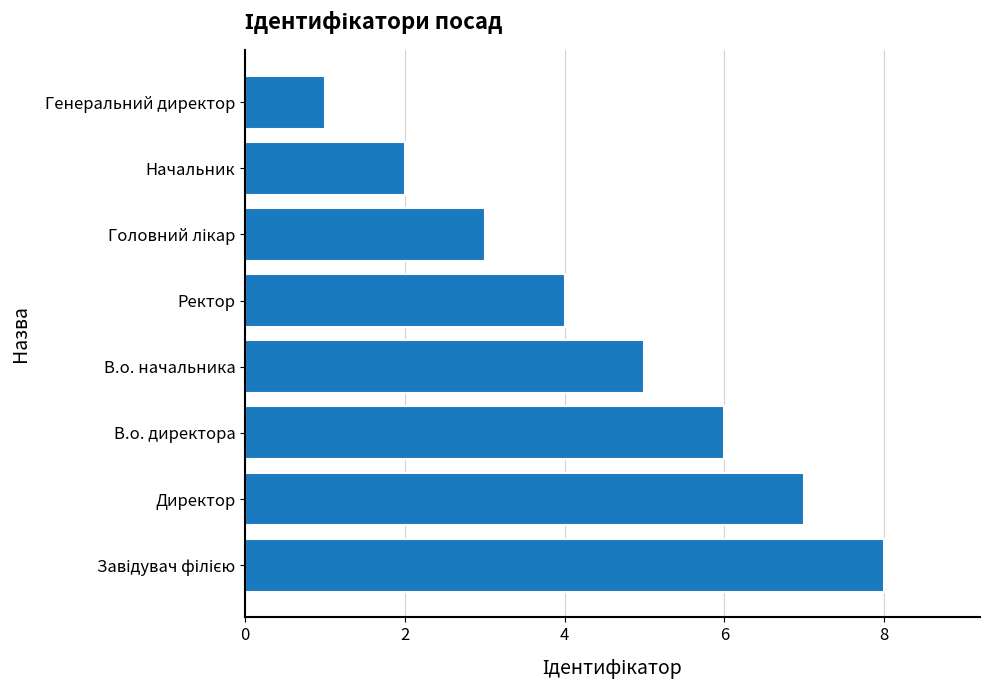

Reading bottom to top, list all the values displayed in this chart.

8	7	6	5	4	3	2	1